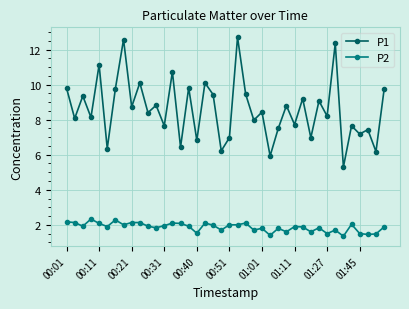

Which series has the widest spread of values?

P1